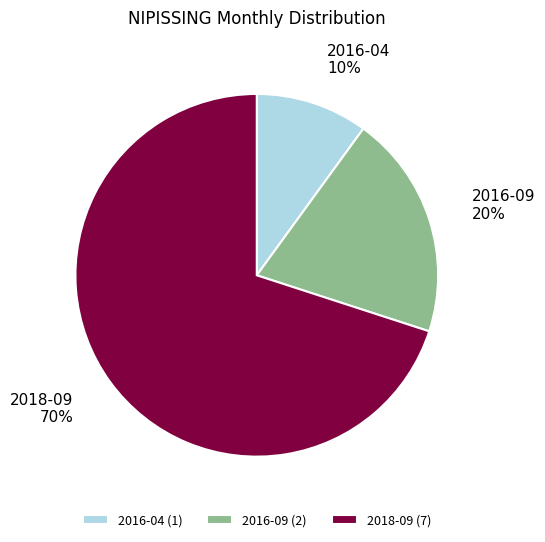

Which category accounts for the majority?

2018-09